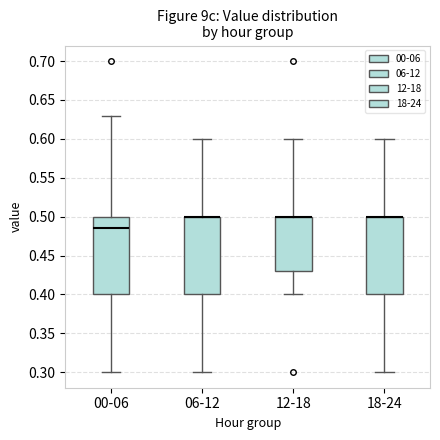

Reading left to right, read every box against the y-axis: the position of its median line, the range the box covers, and the ends of its whiskers. The values are not printed on the chart, so give them approximately, as read against the axis.

00-06: median 0.485, box 0.400 to 0.500, whiskers 0.300 to 0.630
06-12: median 0.500 (drawn on the box's upper edge), box 0.400 to 0.500, whiskers 0.300 to 0.600
12-18: median 0.500 (drawn on the box's upper edge), box 0.430 to 0.500, whiskers 0.400 to 0.600
18-24: median 0.500 (drawn on the box's upper edge), box 0.400 to 0.500, whiskers 0.300 to 0.600